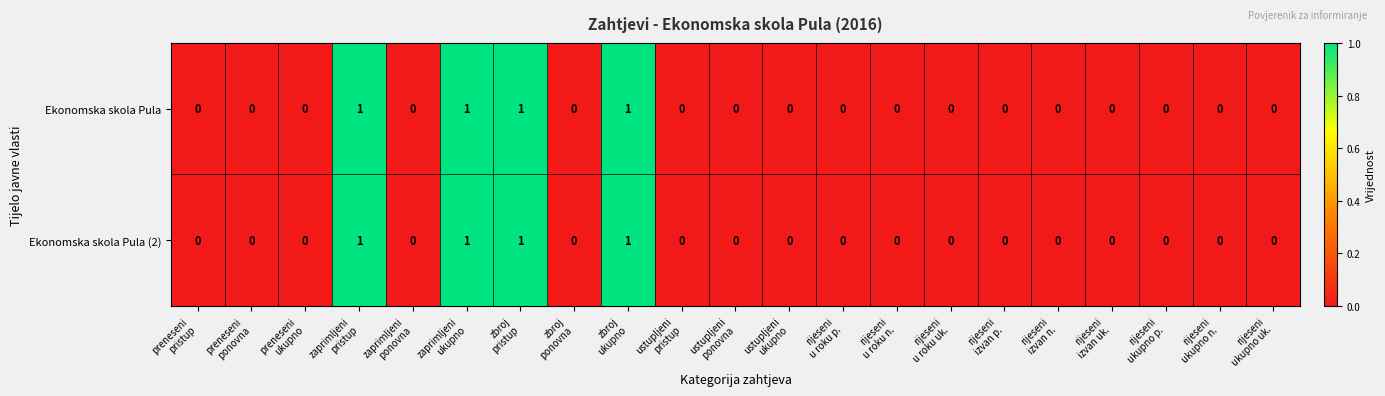

What is the total value across all series at zaprimljeni
pristup?

2